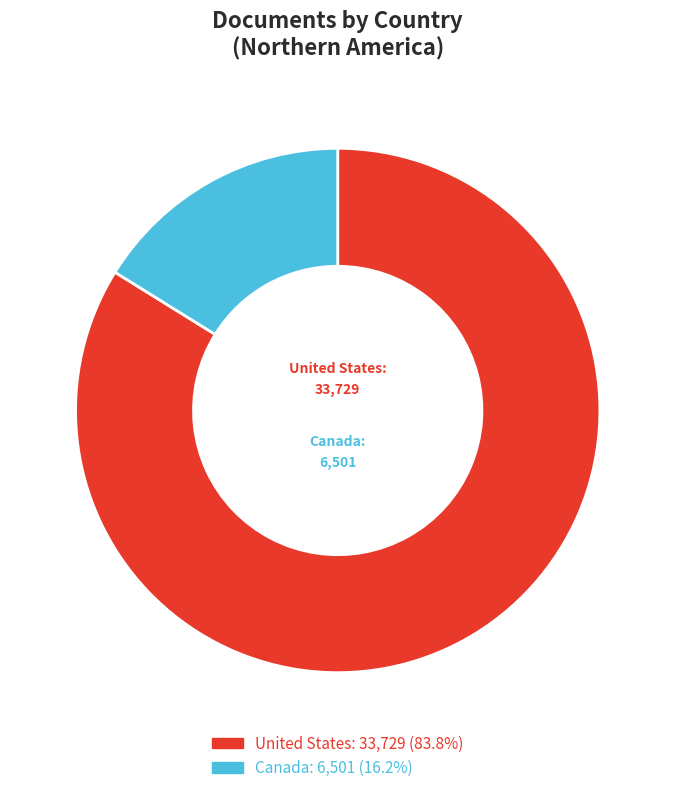

True or false: Canada accounts for 2% of the total.

False